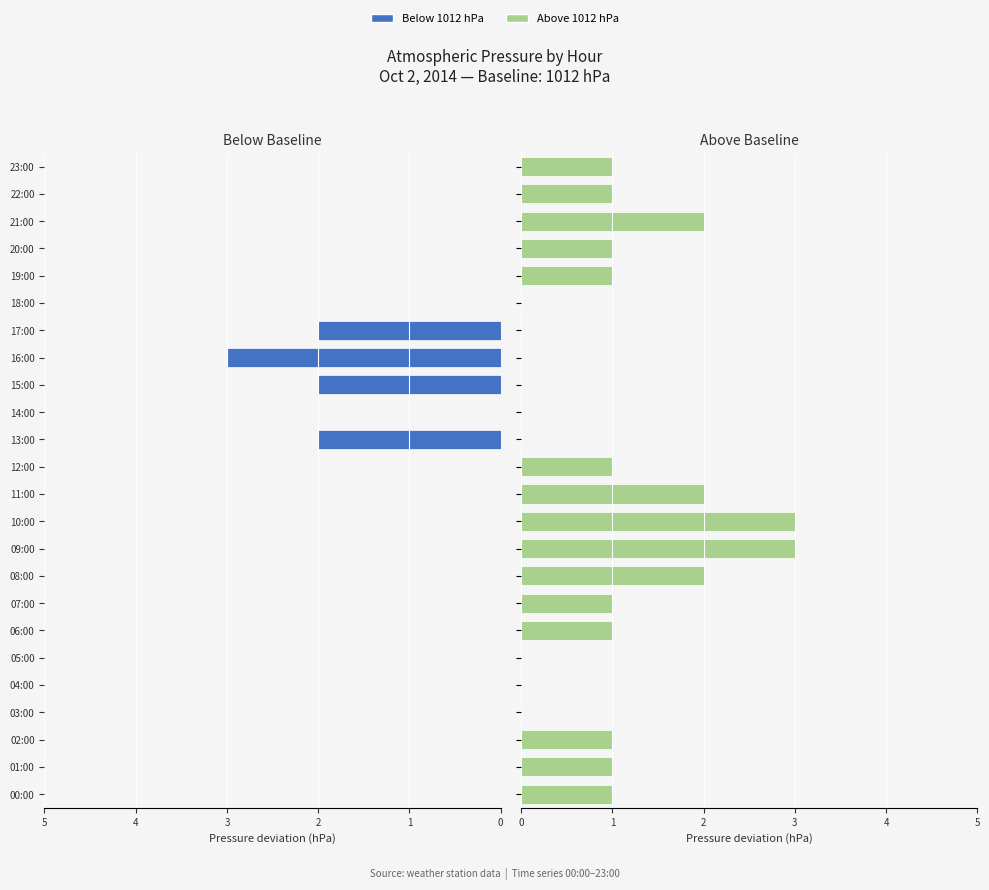

At 20:00, list the series in order from largest to smallest.

Above 1012 hPa, Below 1012 hPa